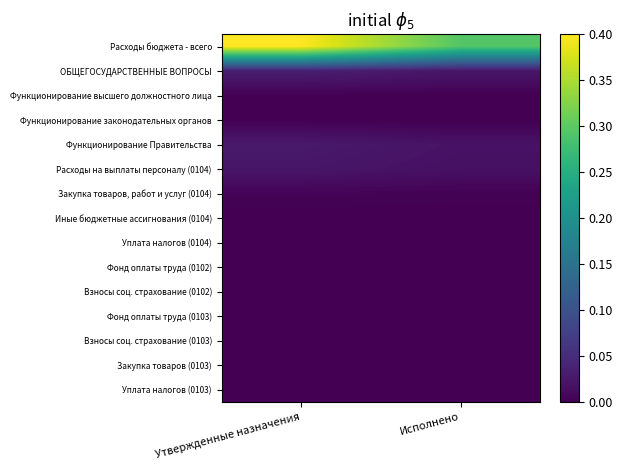

Reading right to left, what are all the values shown in this chart?

Расходы бюджета - всего: Исполнено=0.3	Утвержденные назначения=0.4
ОБЩЕГОСУДАРСТВЕННЫЕ ВОПРОСЫ: Исполнено=0.0	Утвержденные назначения=0.0
Функционирование высшего должностного лица: Исполнено=0.0	Утвержденные назначения=0.0
Функционирование законодательных органов: Исполнено=0.0	Утвержденные назначения=0.0
Функционирование Правительства: Исполнено=0.0	Утвержденные назначения=0.0
Расходы на выплаты персоналу (0104): Исполнено=0.0	Утвержденные назначения=0.0
Закупка товаров, работ и услуг (0104): Исполнено=0.0	Утвержденные назначения=0.0
Иные бюджетные ассигнования (0104): Исполнено=0.0	Утвержденные назначения=0.0
Уплата налогов (0104): Исполнено=0.0	Утвержденные назначения=0.0
Фонд оплаты труда (0102): Исполнено=0.0	Утвержденные назначения=0.0
Взносы соц. страхование (0102): Исполнено=0.0	Утвержденные назначения=0.0
Фонд оплаты труда (0103): Исполнено=0.0	Утвержденные назначения=0.0
Взносы соц. страхование (0103): Исполнено=0.0	Утвержденные назначения=0.0
Закупка товаров (0103): Исполнено=0.0	Утвержденные назначения=0.0
Уплата налогов (0103): Исполнено=0.0	Утвержденные назначения=0.0